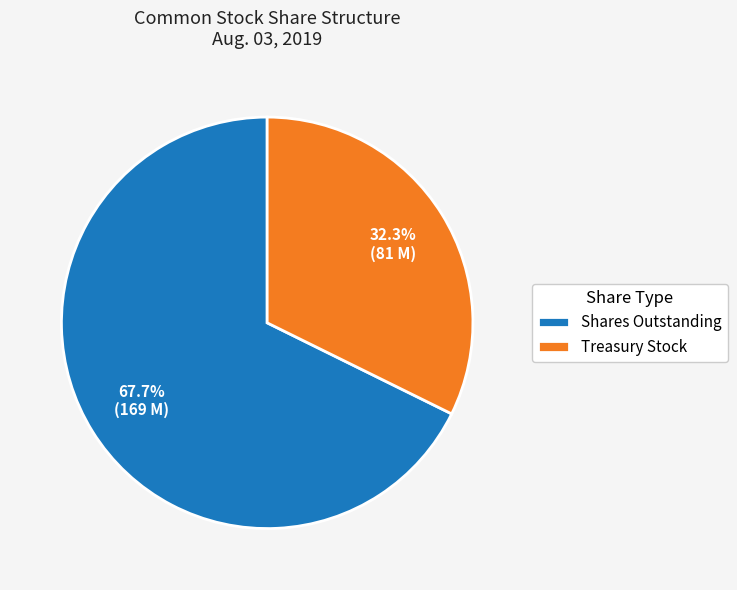

Is there any slice that represents more than half of the pie?

Yes